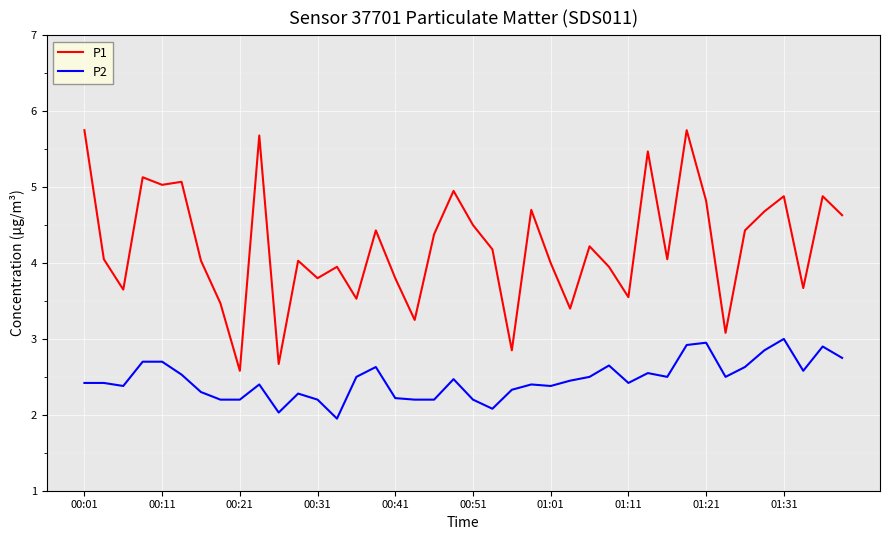

Is this an area chart (filled region under the line)?

No